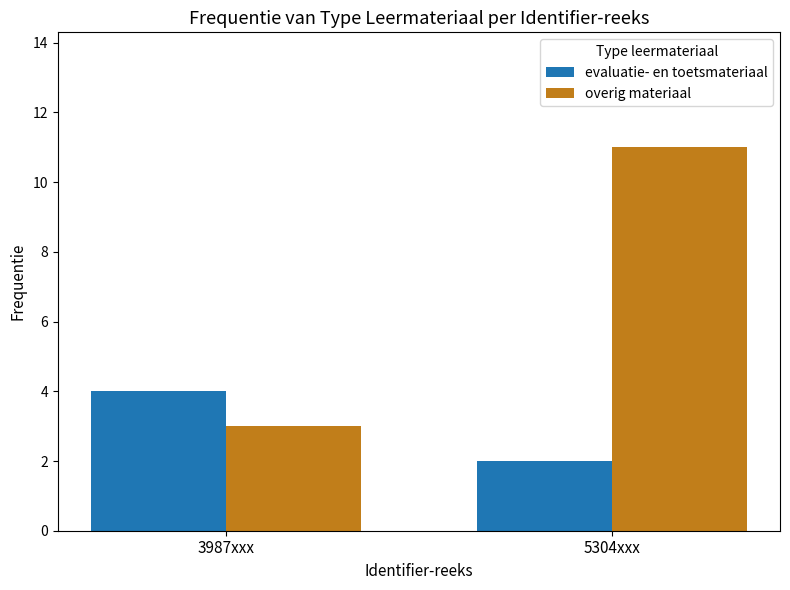

What are all the series names shown in the legend?

evaluatie- en toetsmateriaal, overig materiaal